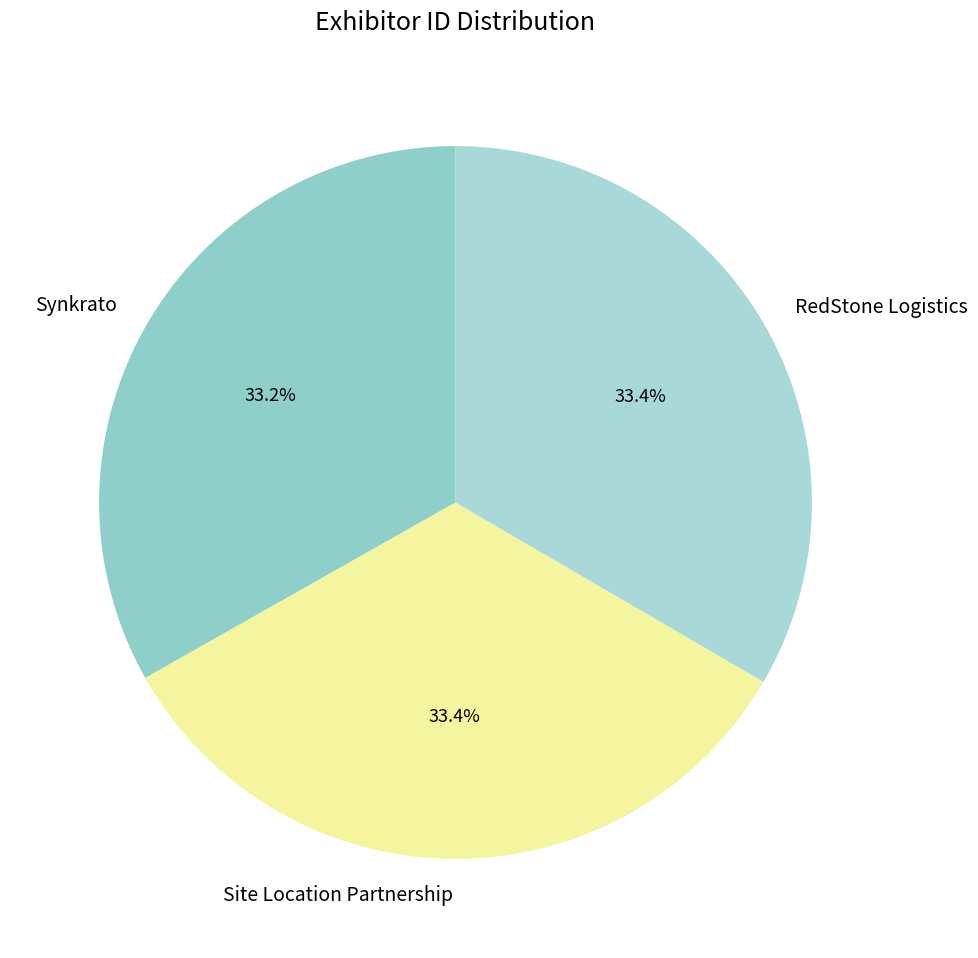

To the nearest percent, what percentage of the pie is RedStone Logistics?

33%